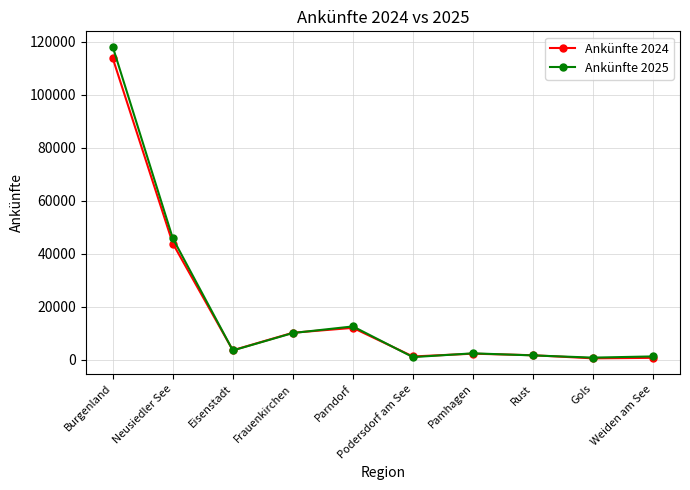

How many series are shown in this chart?

2